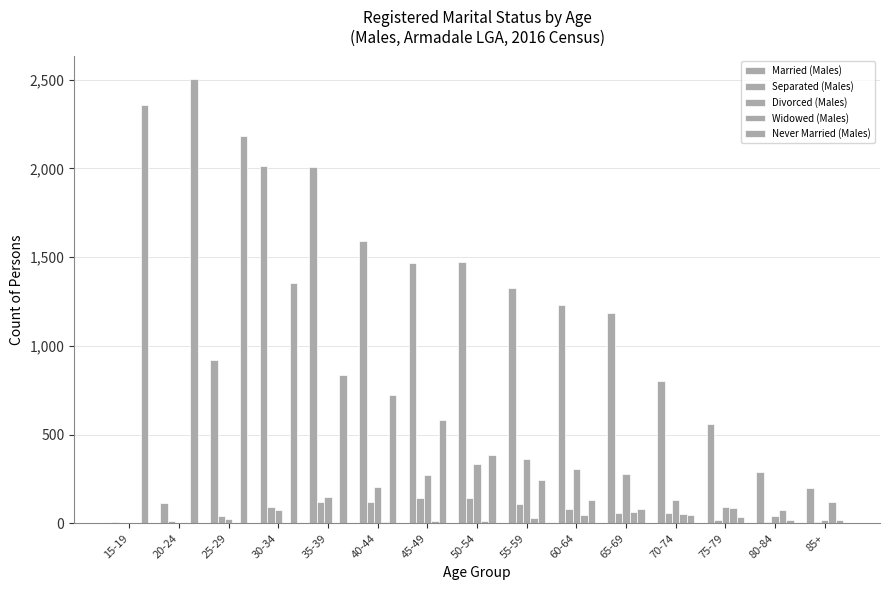

List the labels in order of Widowed (Males) value, smallest first.

15-19, 20-24, 25-29, 30-34, 35-39, 40-44, 45-49, 50-54, 55-59, 60-64, 70-74, 65-69, 80-84, 75-79, 85+